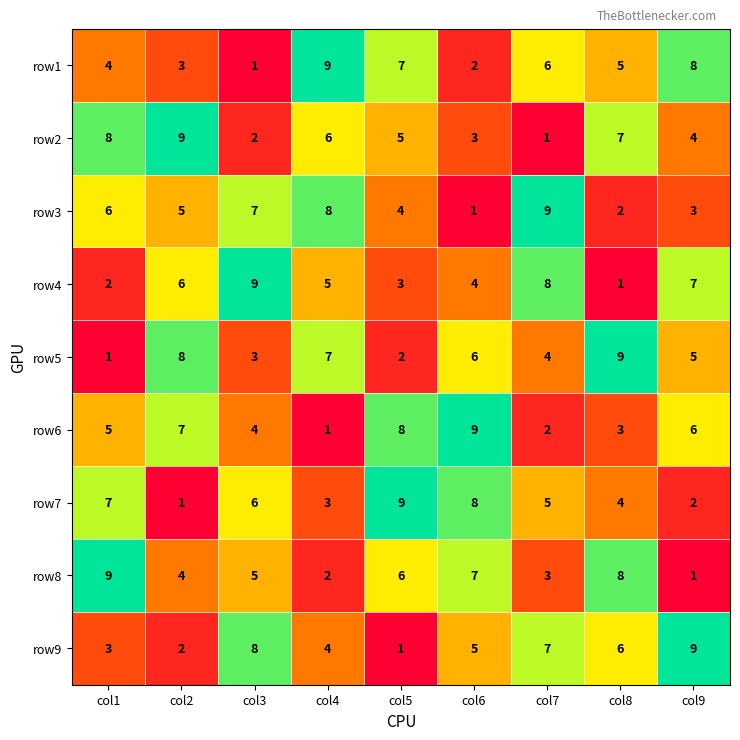

What is the spread (max minus min) of values at col7?

8